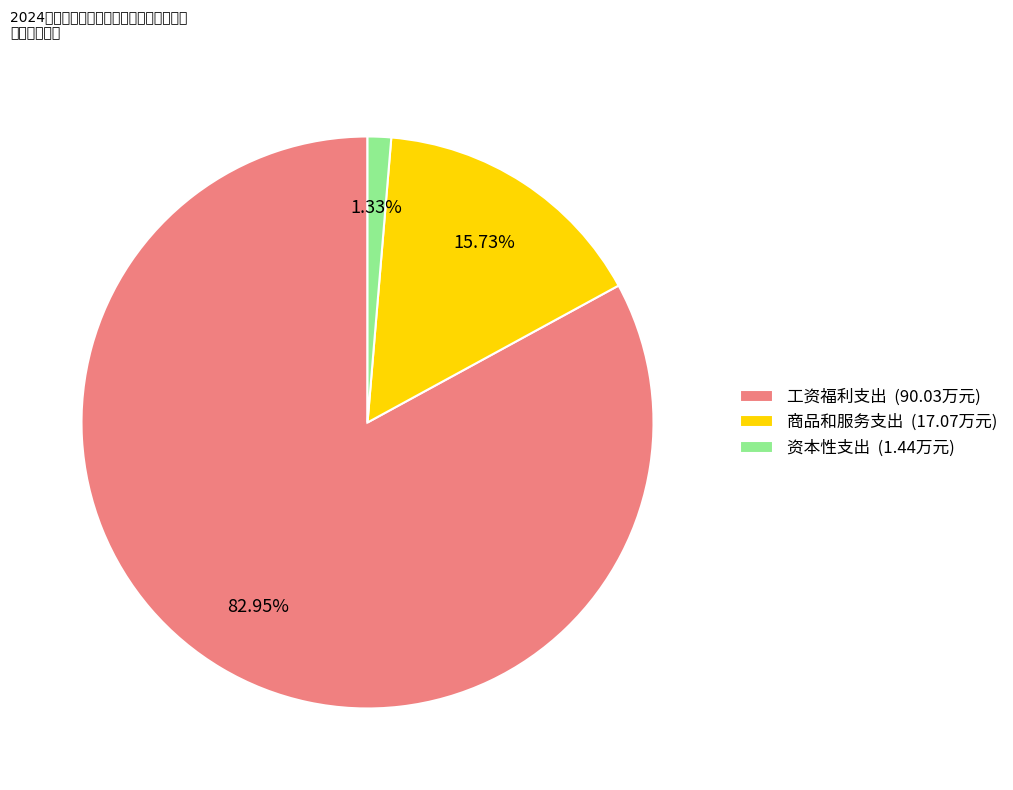

Is it true that 资本性支出 is 11% of the pie?

False